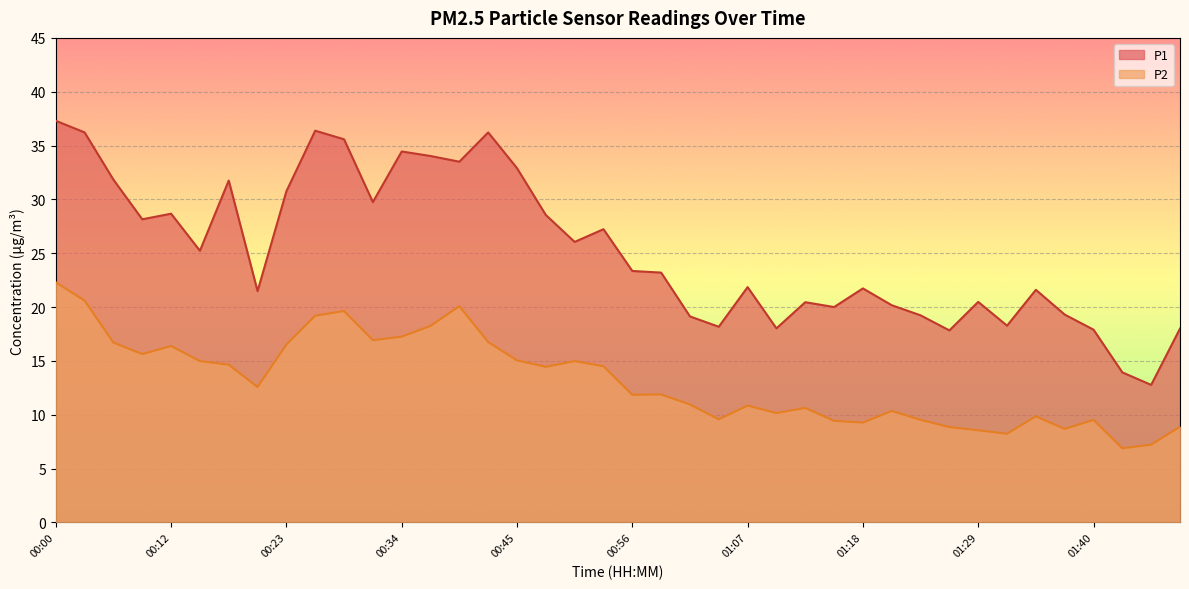

How many interior local peaks does the P1 series have?

11